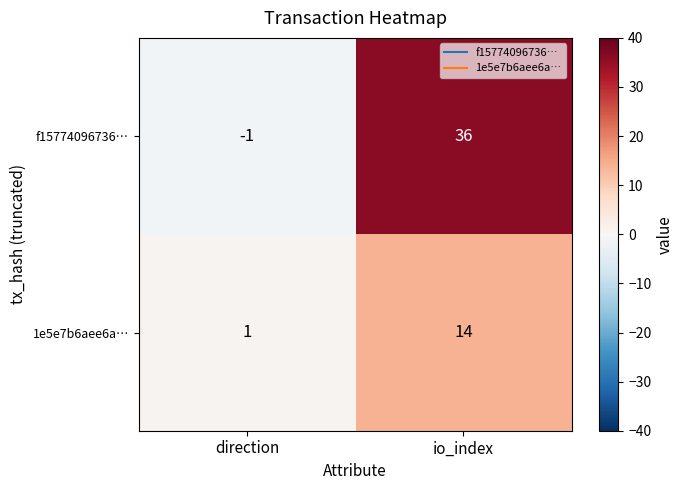

List the series in order of their overall mean, highest first.

f15774096736…, 1e5e7b6aee6a…